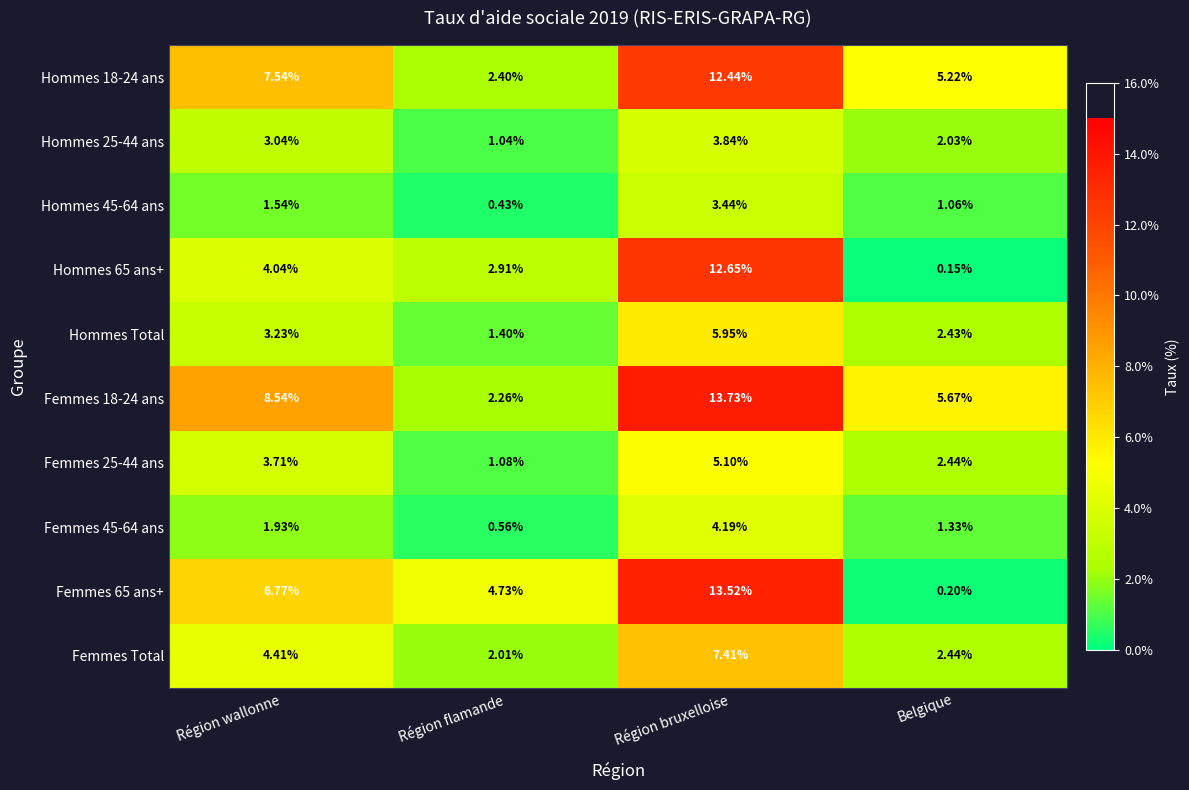

At which label does Femmes 45-64 ans first exceed 1?

Région wallonne